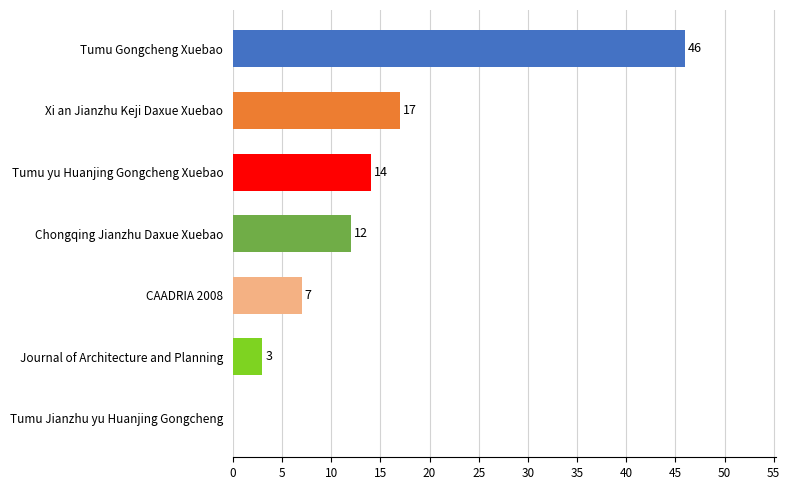

Between CAADRIA 2008 and Journal of Architecture and Planning, which is larger?

CAADRIA 2008